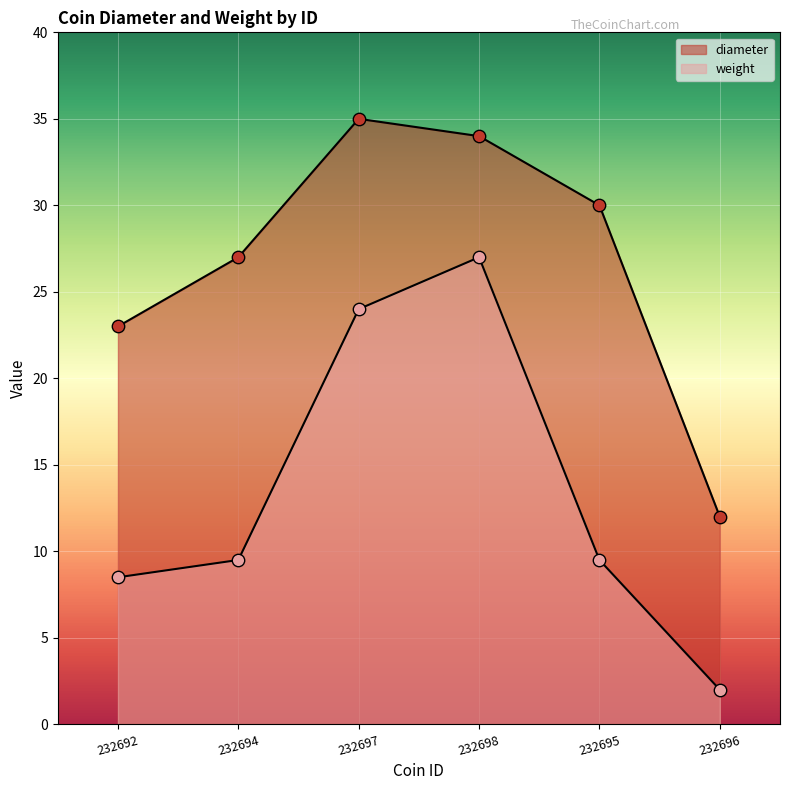

Which series has the largest Y range (max minus min)?

weight